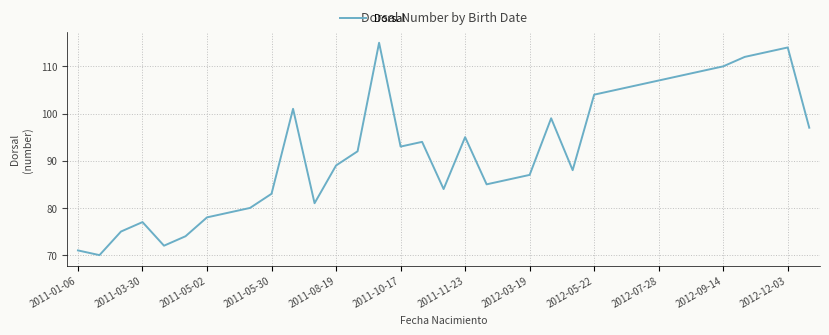

What is the smallest value displayed?

70